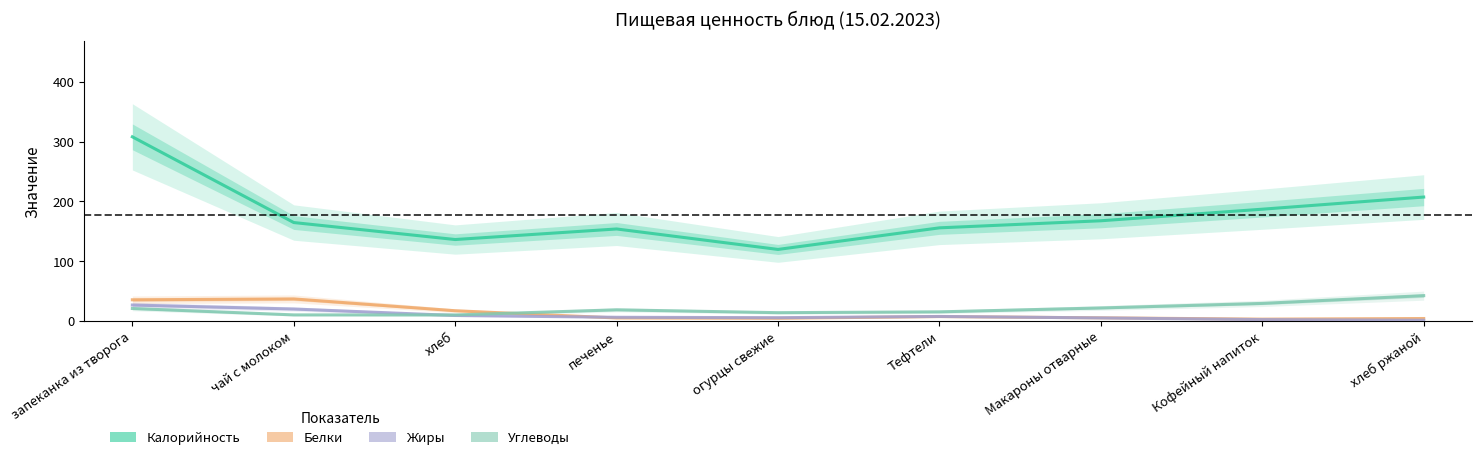

Does the chart display data point markers on the line(s)?

No